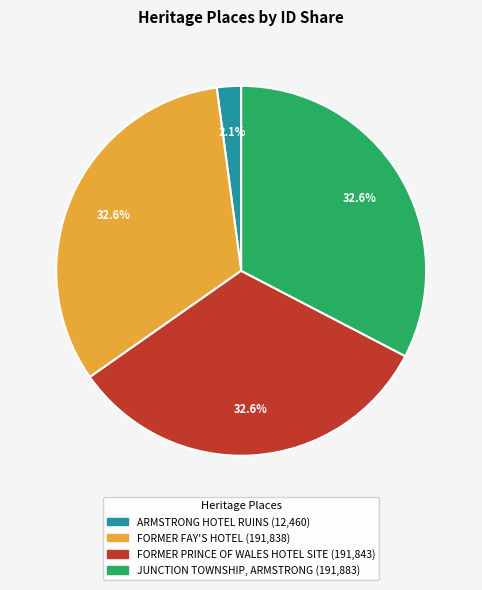

What is the smallest slice in the pie chart?

ARMSTRONG HOTEL RUINS